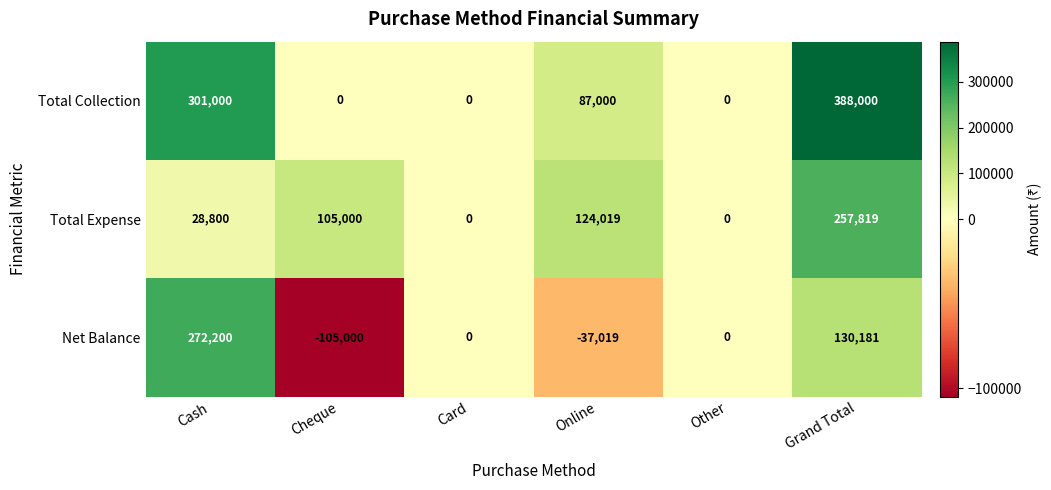

Which series has the largest range (max minus min)?

Total Collection